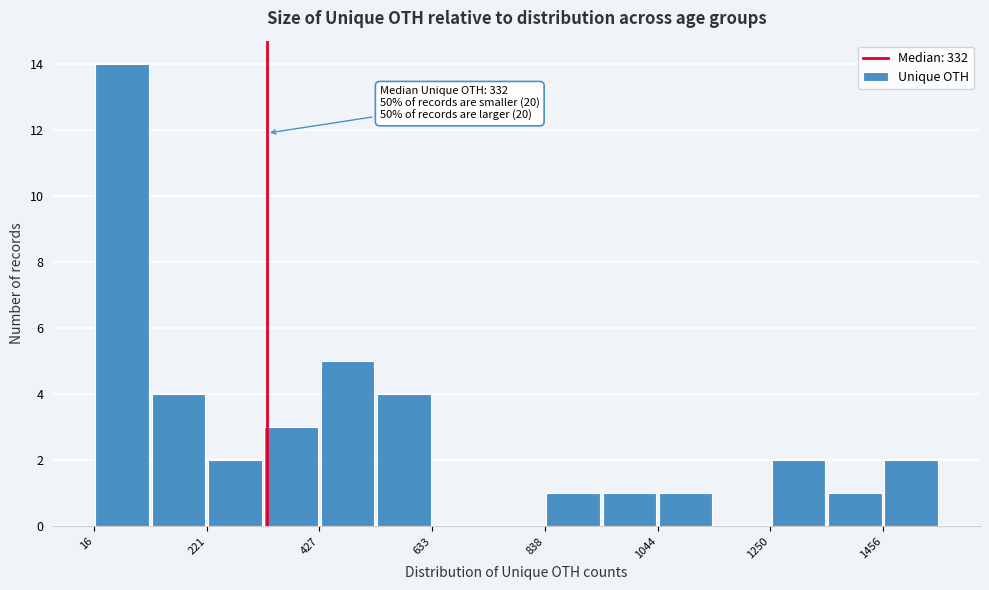

Around what value on the x-axis is the tallest bar? Give the approximate position of its centre, as read against the axis.

50